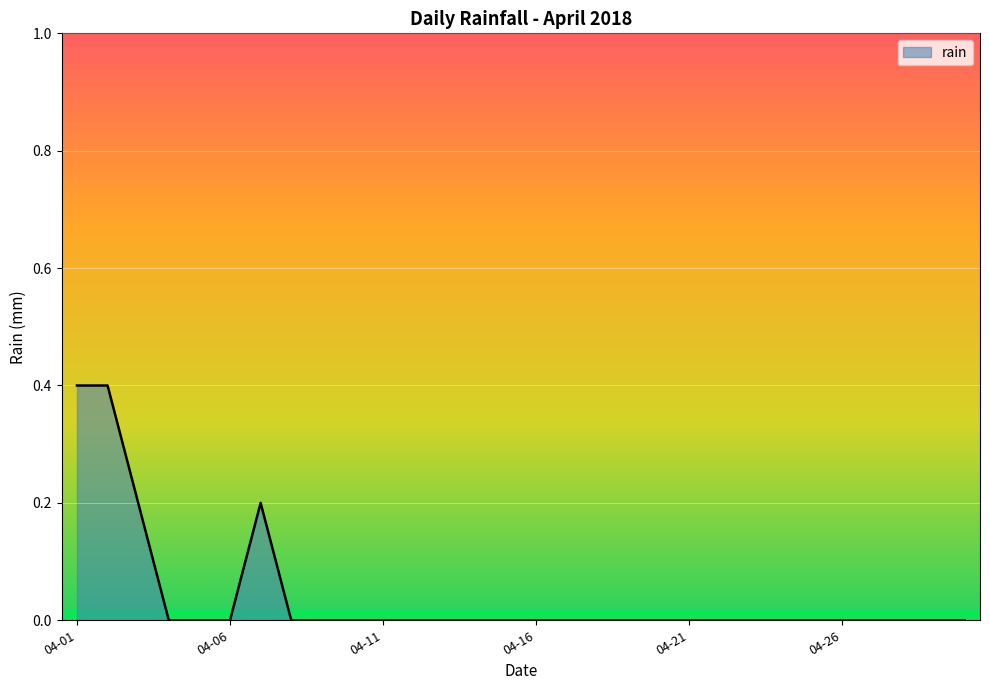

What is the difference between the maximum and minimum values?

0.4